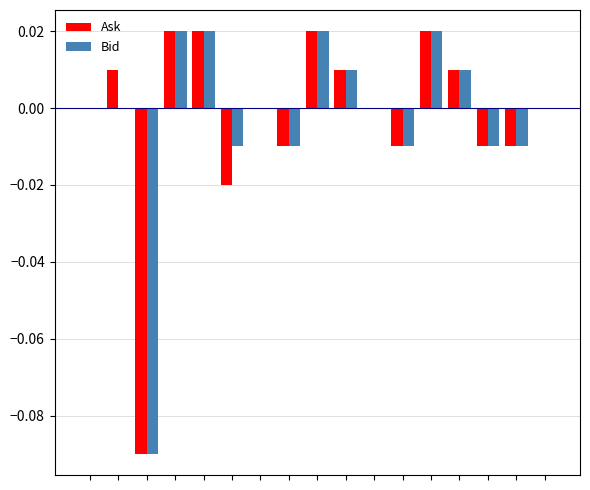

Are the bars grouped side by side (vs. stacked)?

Yes